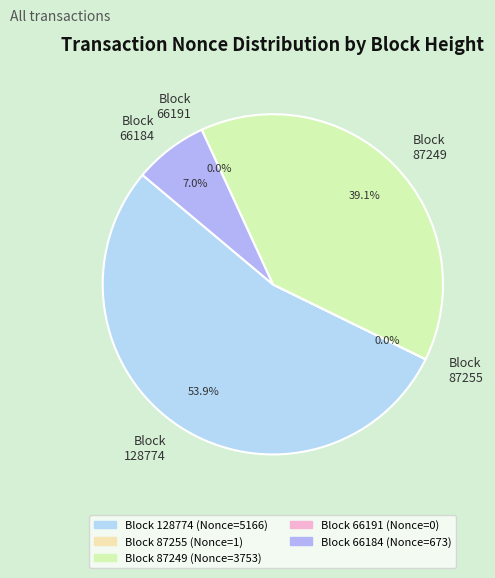

To the nearest percent, what is the combined percentage of 87249 and 87255?

39%